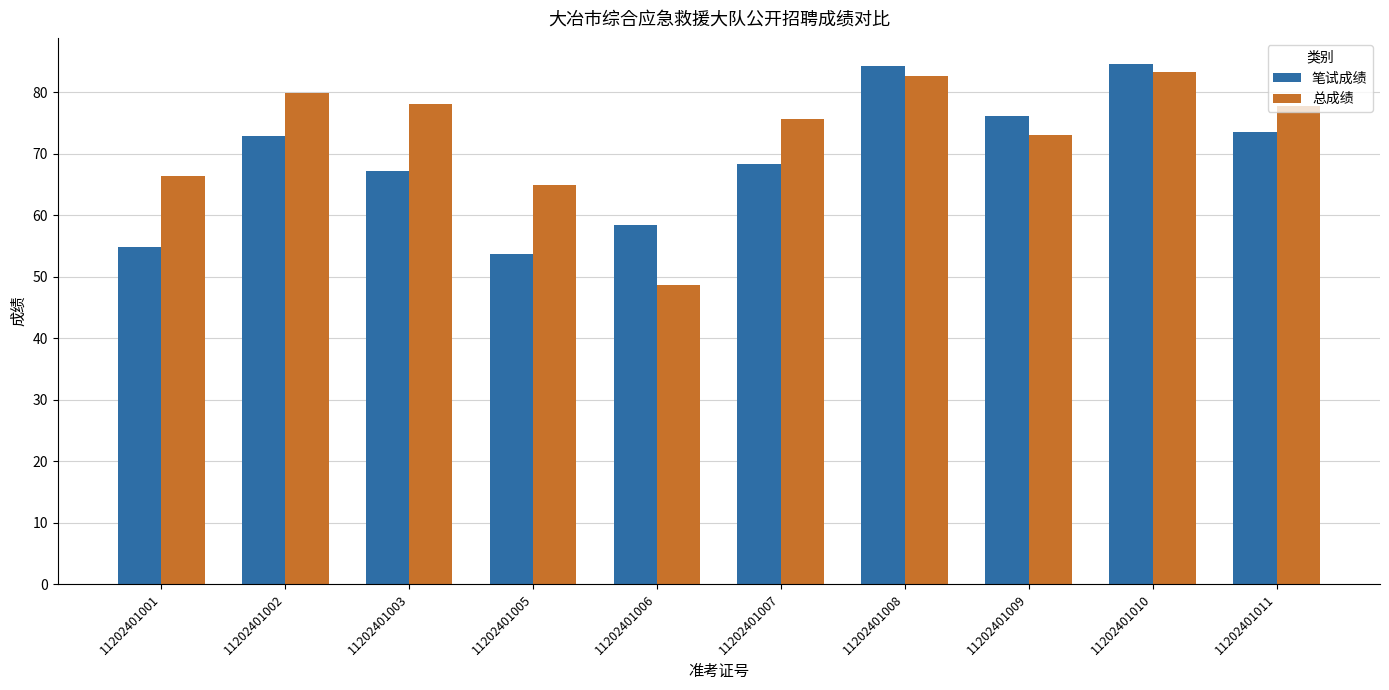

What is the spread (max minus min) of values at 11202401011?

4.2